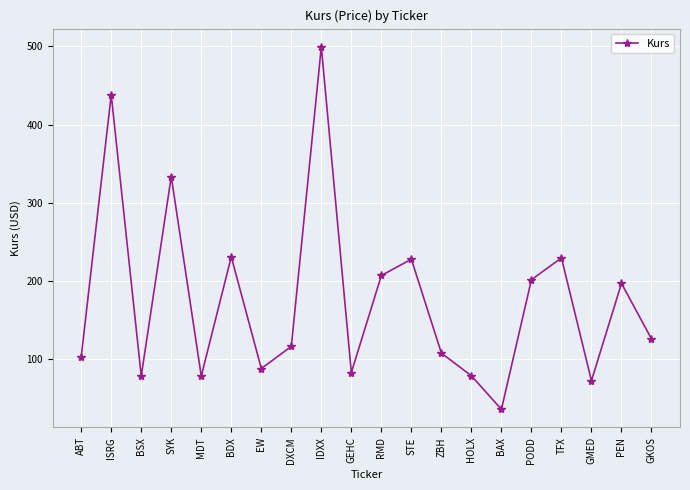

What is the label of the 14th point from the right?

EW